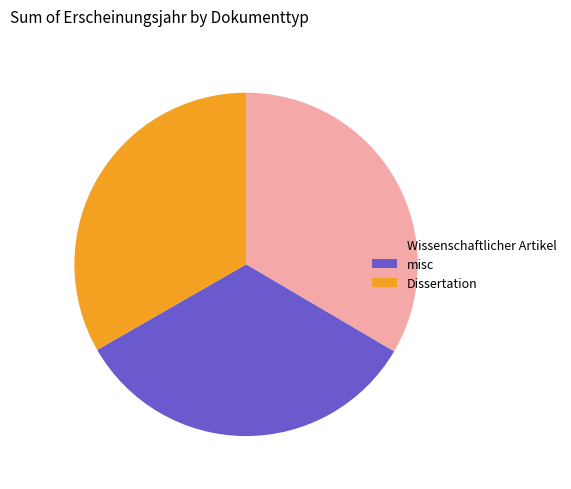

Is there a majority slice in this chart?

No